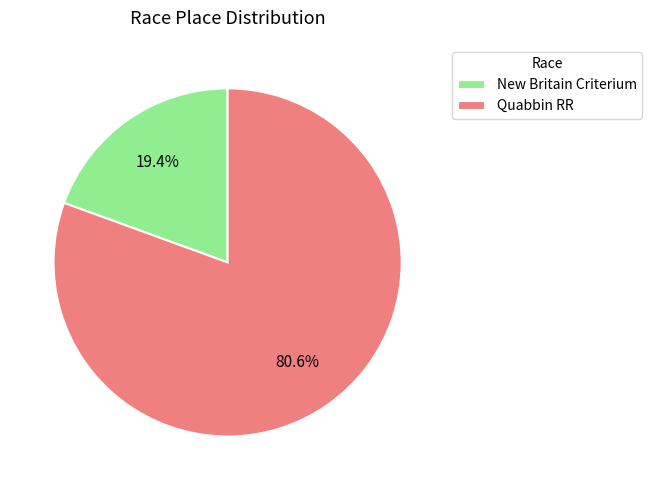

The Quabbin RR slice represents 86% of the pie. True or false?

False